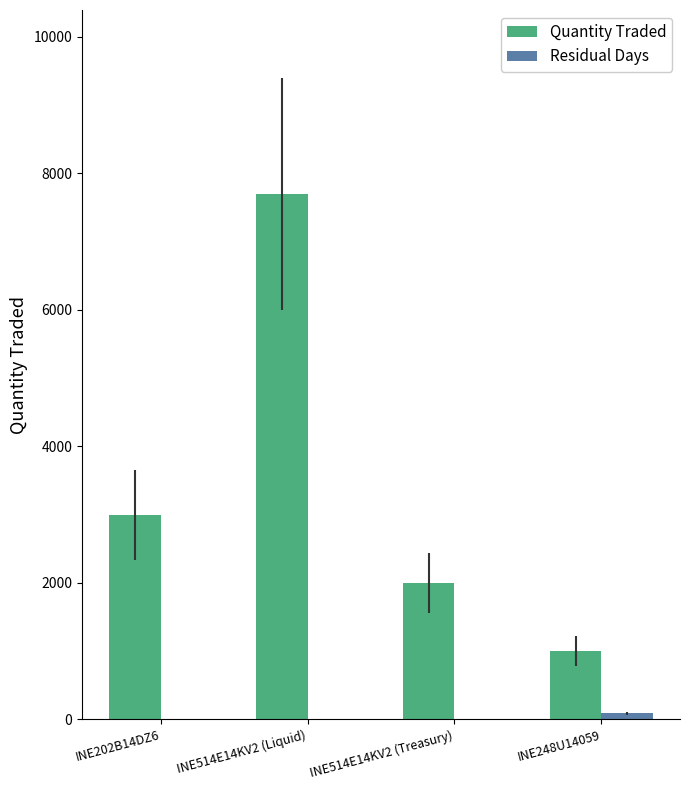

What is the maximum value shown in the chart?

7700